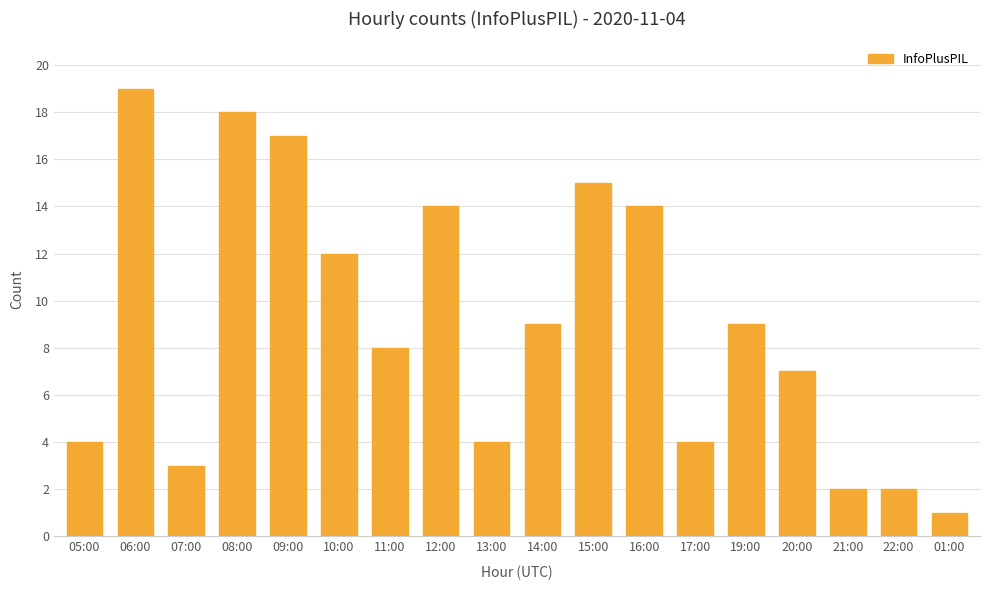

Reading left to right, what are all the values shown in this chart?

05:00=4	06:00=19	07:00=3	08:00=18	09:00=17	10:00=12	11:00=8	12:00=14	13:00=4	14:00=9	15:00=15	16:00=14	17:00=4	19:00=9	20:00=7	21:00=2	22:00=2	01:00=1